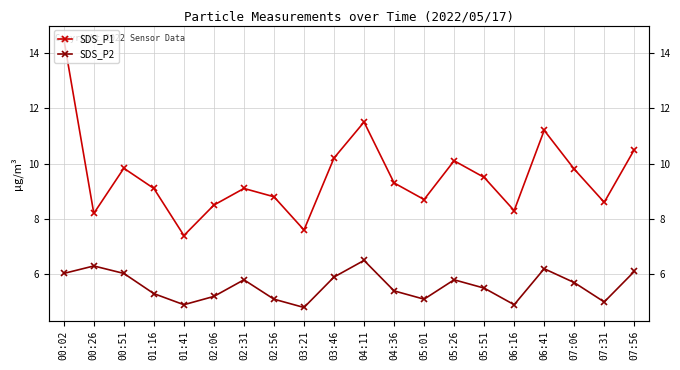

True or false: SDS_P1 has a value of 4.6 at 07:06.

False